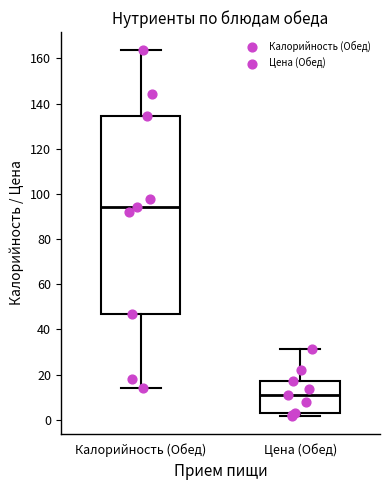

Which box's median line is the highest?

Калорийность (Обед)